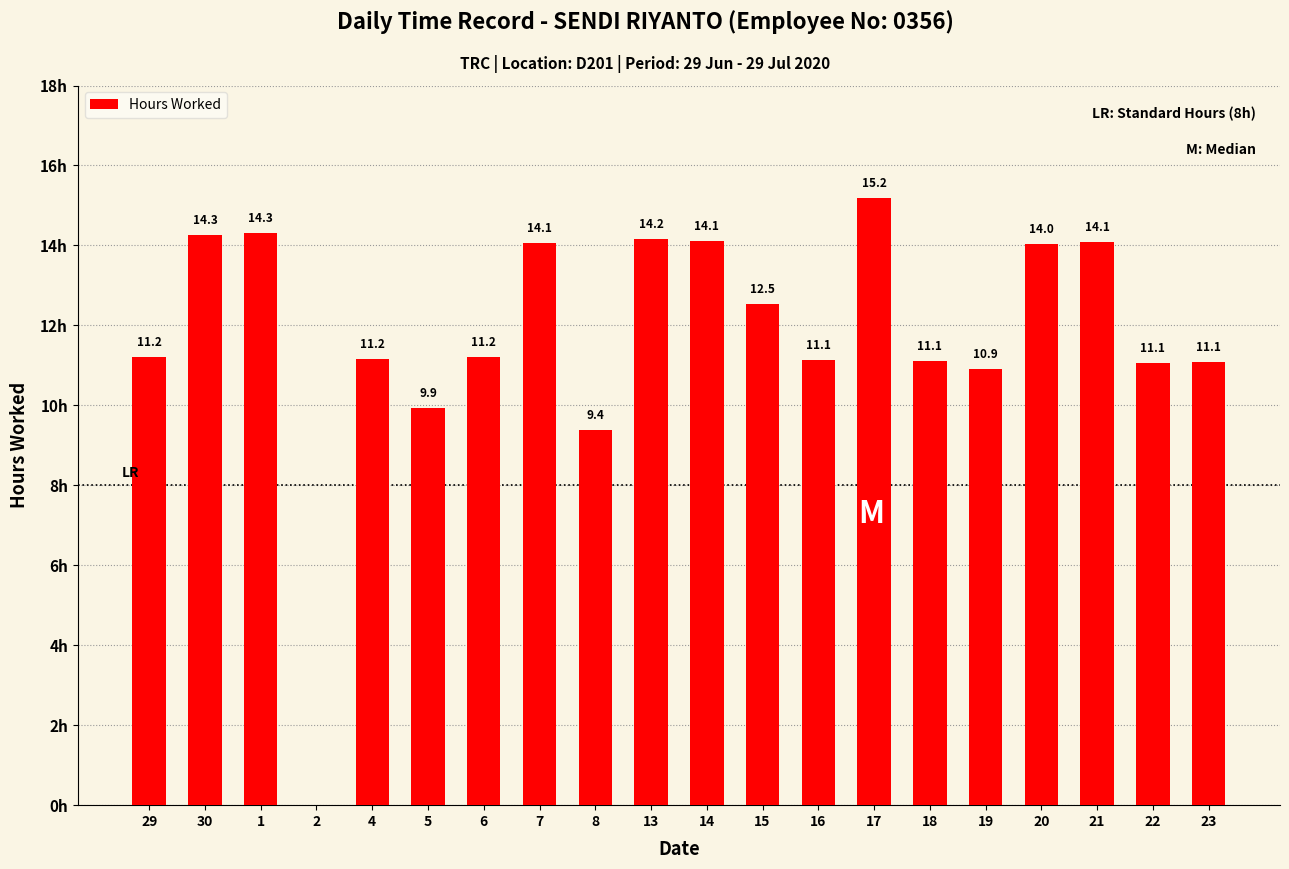

What value does the data have at 13?

14.2